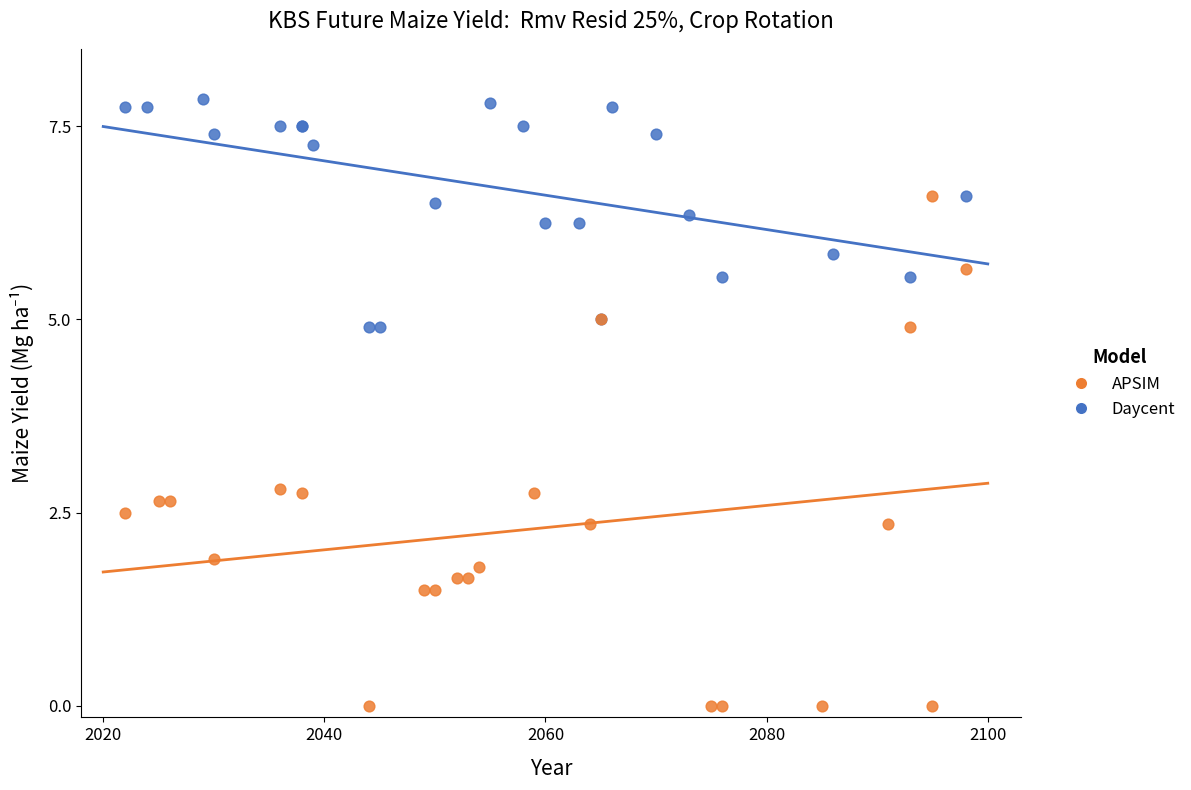

Which series has the largest Y range (max minus min)?

APSIM